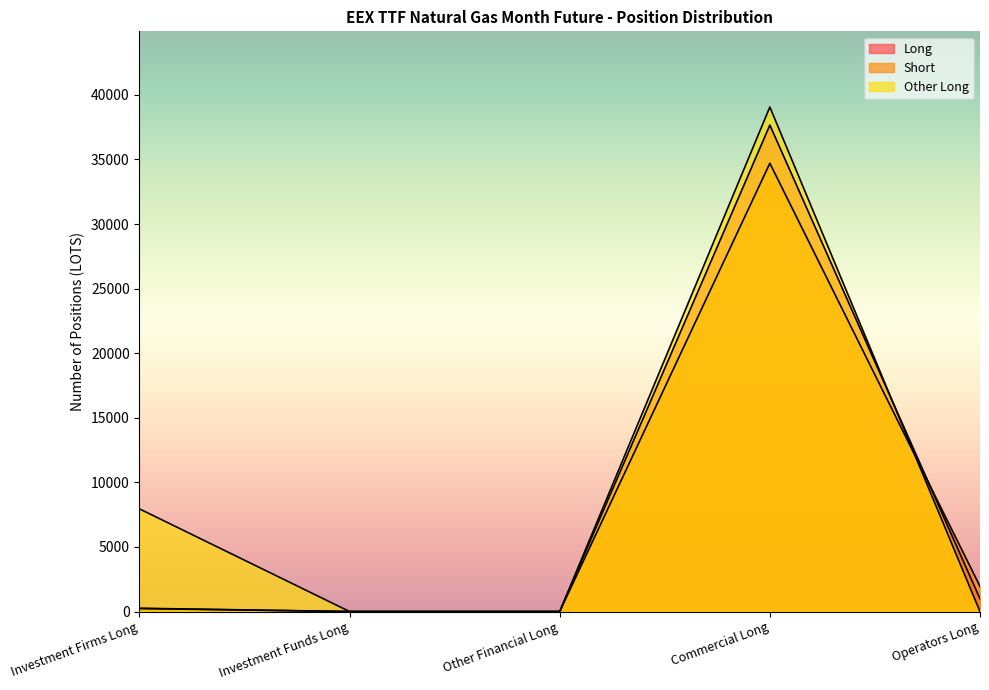

List the labels in order of Short value, smallest first.

Investment Funds Long, Other Financial Long, Investment Firms Long, Operators Long, Commercial Long